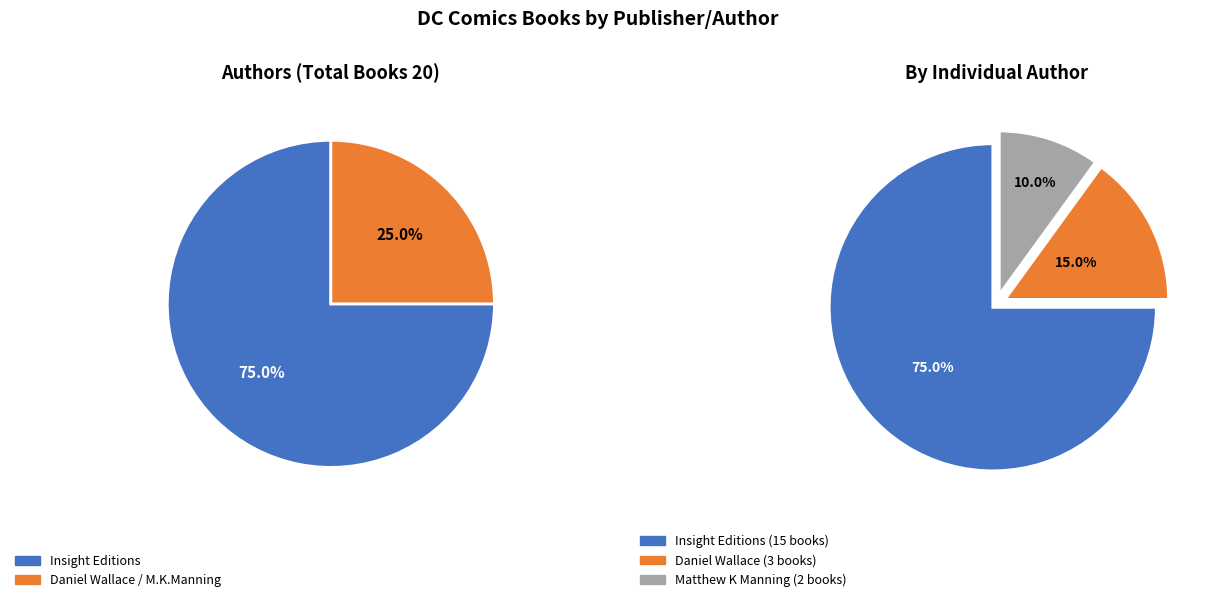

True or false: Insight Editions accounts for 75% of the total.

True